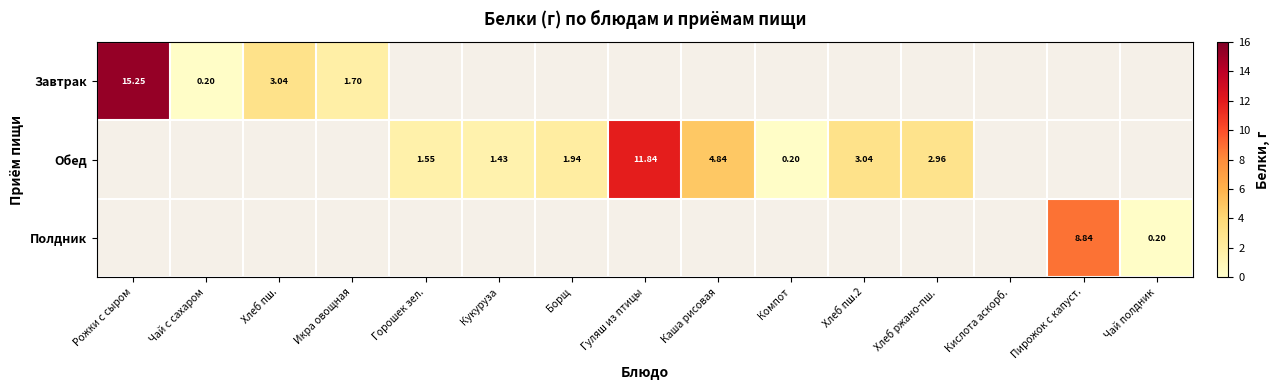

Which series has the widest spread of values?

Завтрак